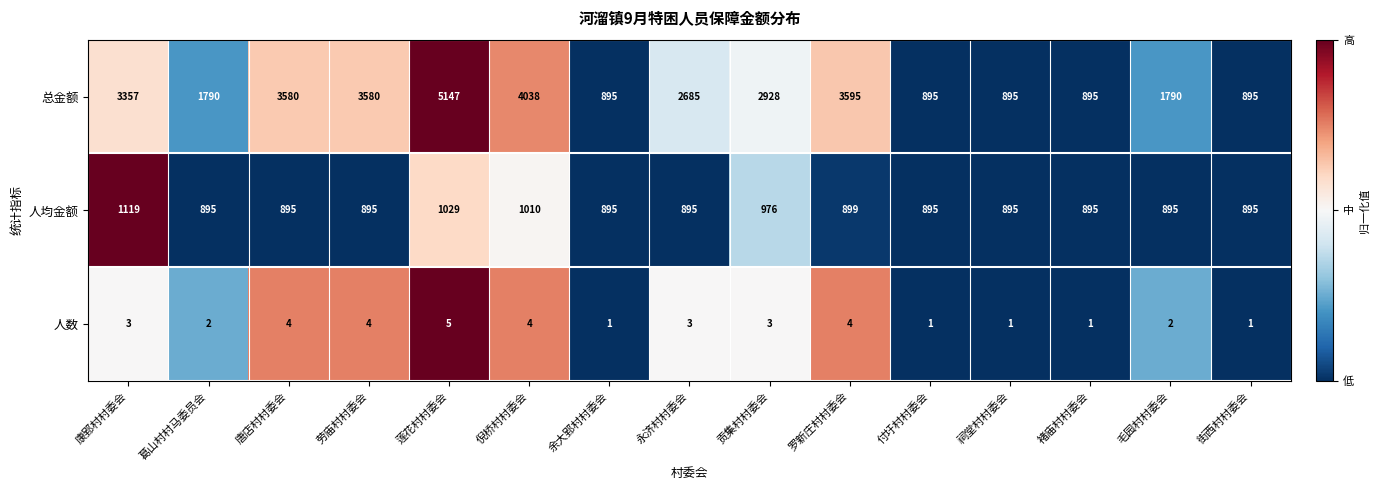

What is the greatest value displayed?

5147